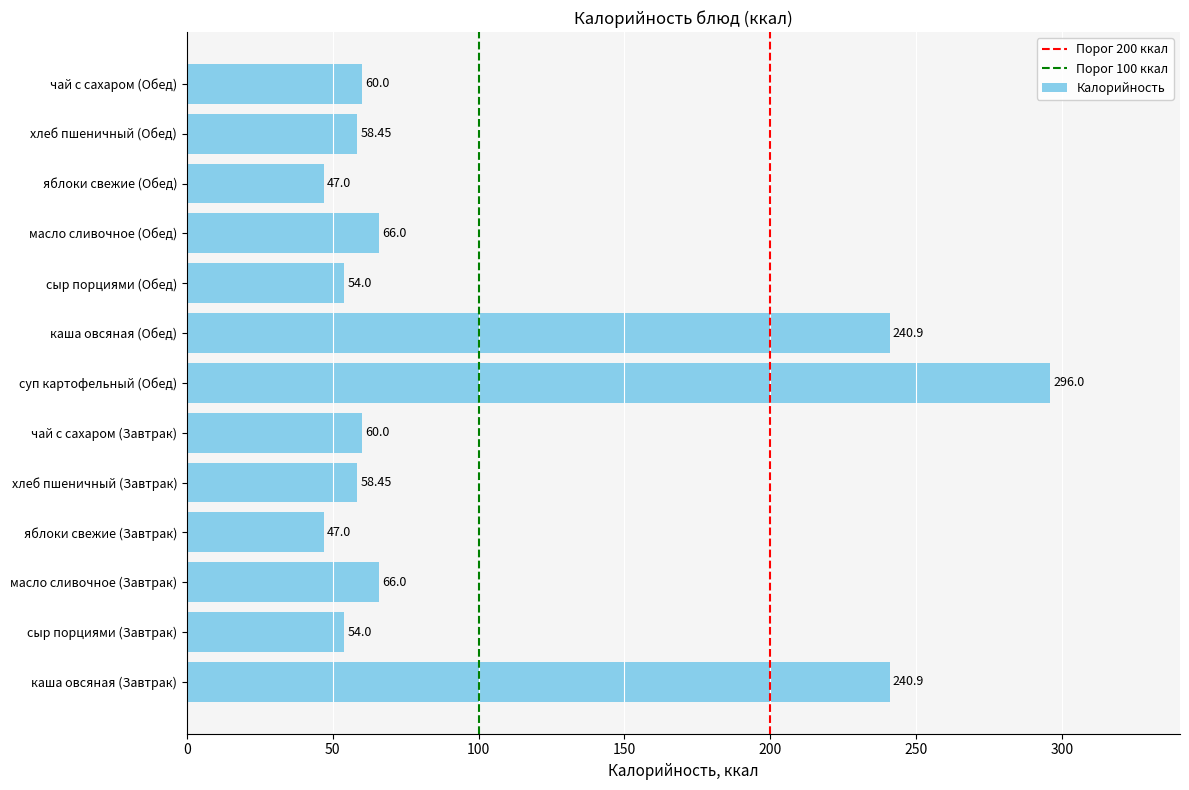

How many bars are there in total?

13